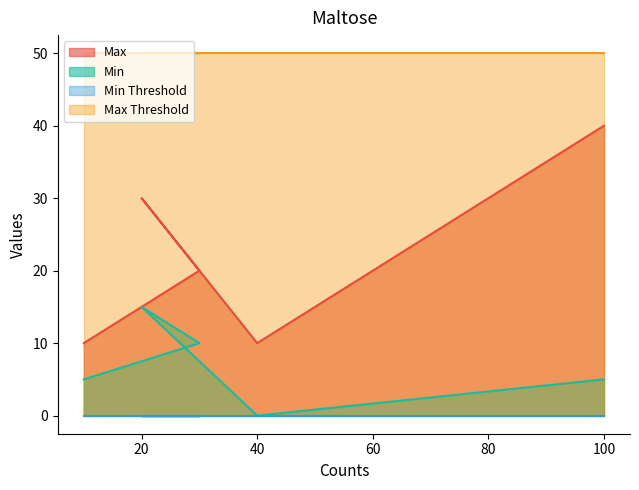

How many positive values does the Min series have?

4